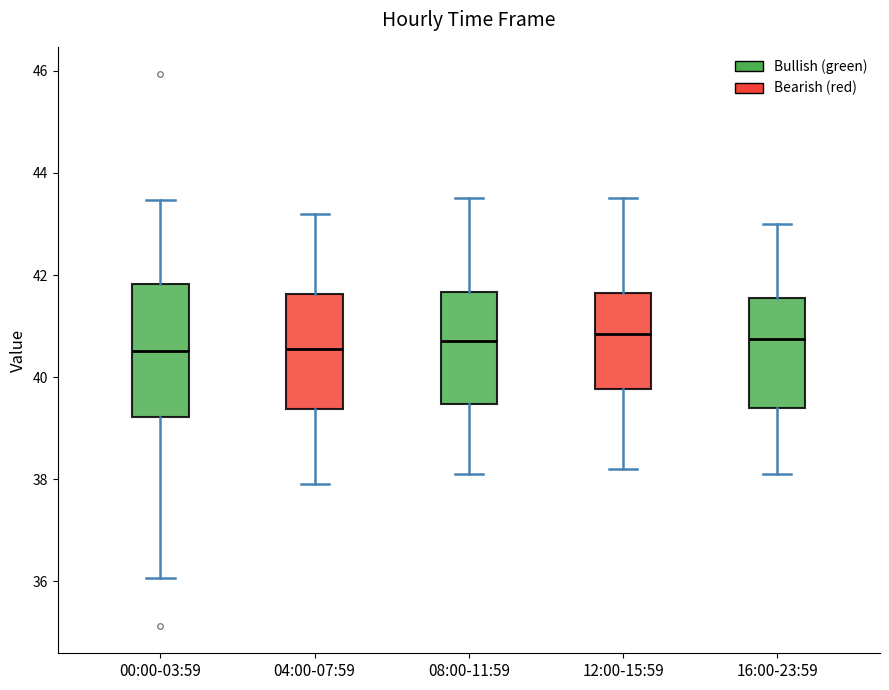

Reading left to right, read every box against the y-axis: the position of its median line, the range the box covers, and the ends of its whiskers. The values are not printed on the chart, so give them approximately, as read against the axis.

00:00-03:59: median 40.6, box 39.2 to 41.8, whiskers 36.0 to 43.4
04:00-07:59: median 40.6, box 39.4 to 41.6, whiskers 38.0 to 43.2
08:00-11:59: median 40.8, box 39.4 to 41.6, whiskers 38.2 to 43.6
12:00-15:59: median 40.8, box 39.8 to 41.6, whiskers 38.2 to 43.6
16:00-23:59: median 40.8, box 39.4 to 41.6, whiskers 38.2 to 43.0